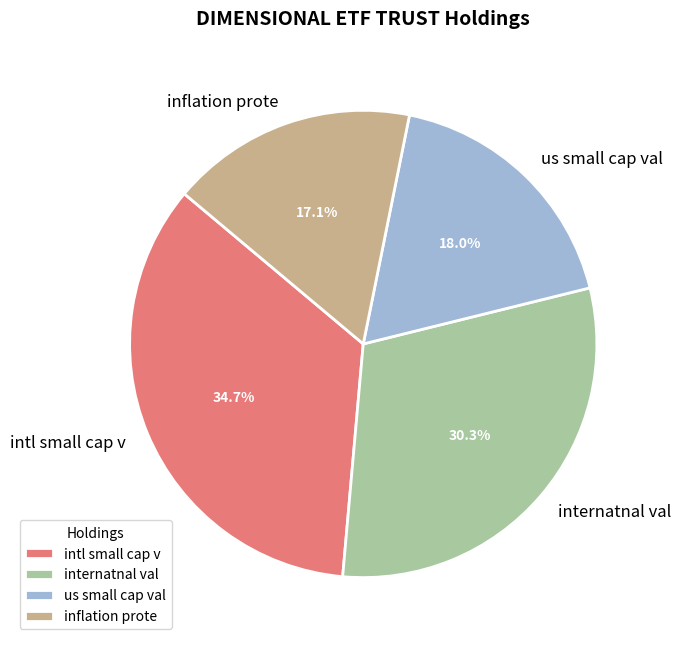

Does inflation prote account for over 50% of the chart?

No